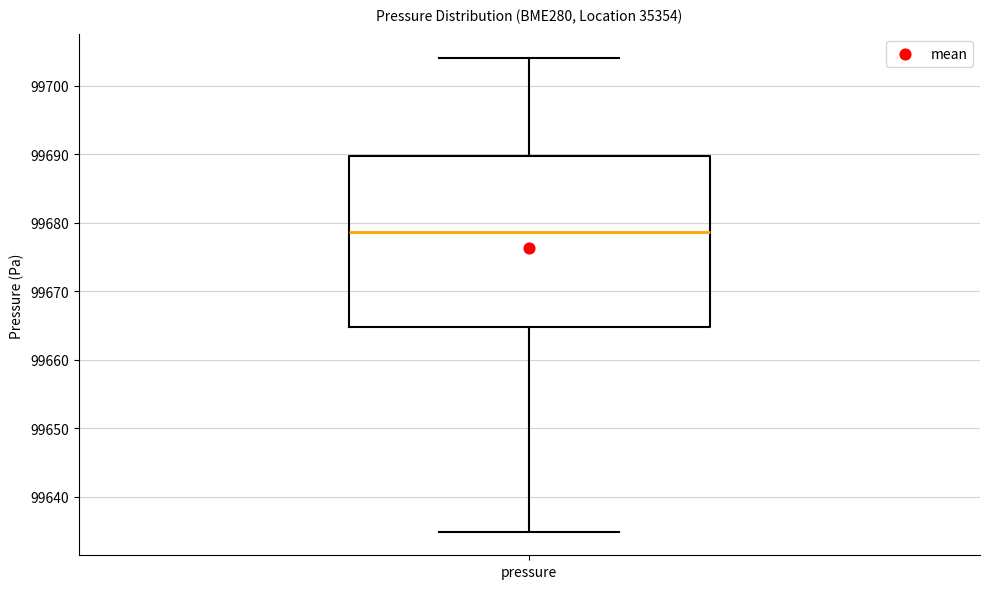

Transcribe this box plot: give where the median line is, the range the box spans, and where the two whiskers end, as read against the y-axis. The values are not printed on the chart, so give them approximately, as read against the axis.

median 99679, box 99665 to 99690, whiskers 99635 to 99704